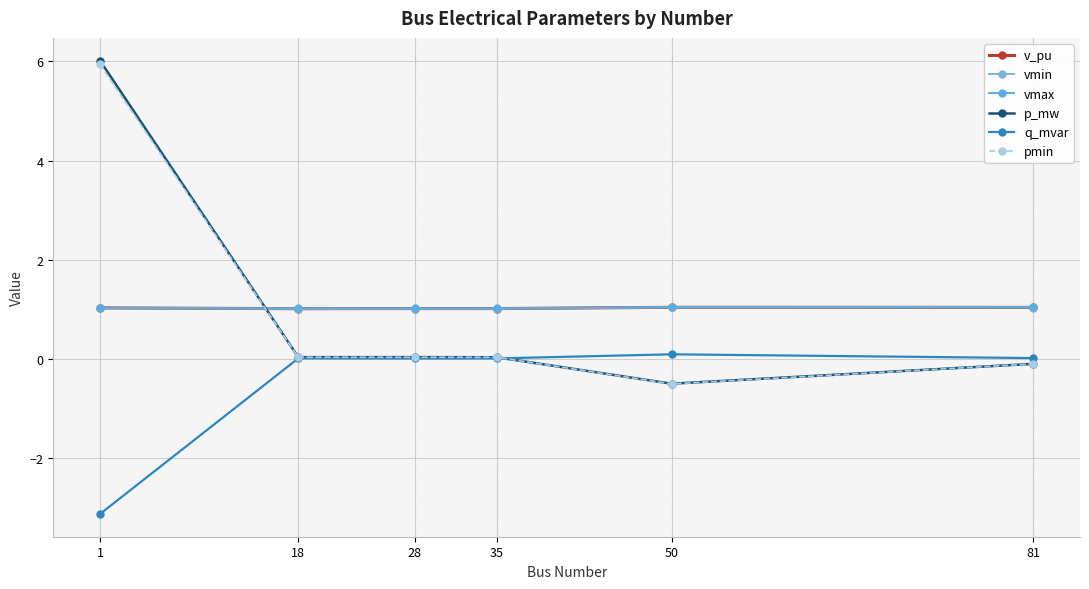

Reading right to left, extract all data points from this chart.

v_pu: 1.0	1.0	1.0	1.0	1.0	1.0
vmin: 1.0	1.0	1.0	1.0	1.0	1.0
vmax: 1.0	1.0	1.0	1.0	1.0	1.0
p_mw: -0.1	-0.5	0.0	0.0	0.0	6.0
q_mvar: 0.0	0.1	0.0	0.0	0.0	-3.1
pmin: -0.1	-0.5	0.0	0.0	0.0	5.9